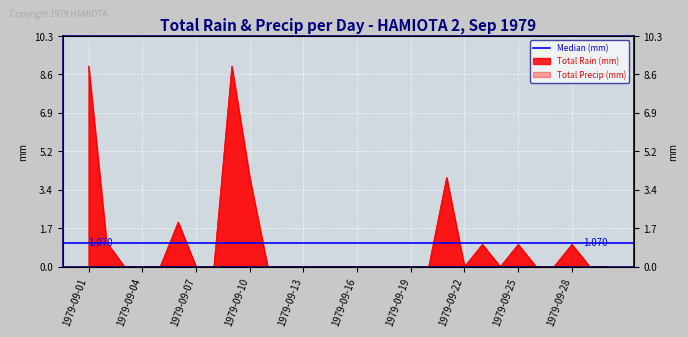

What is the sum of all values?

32.1